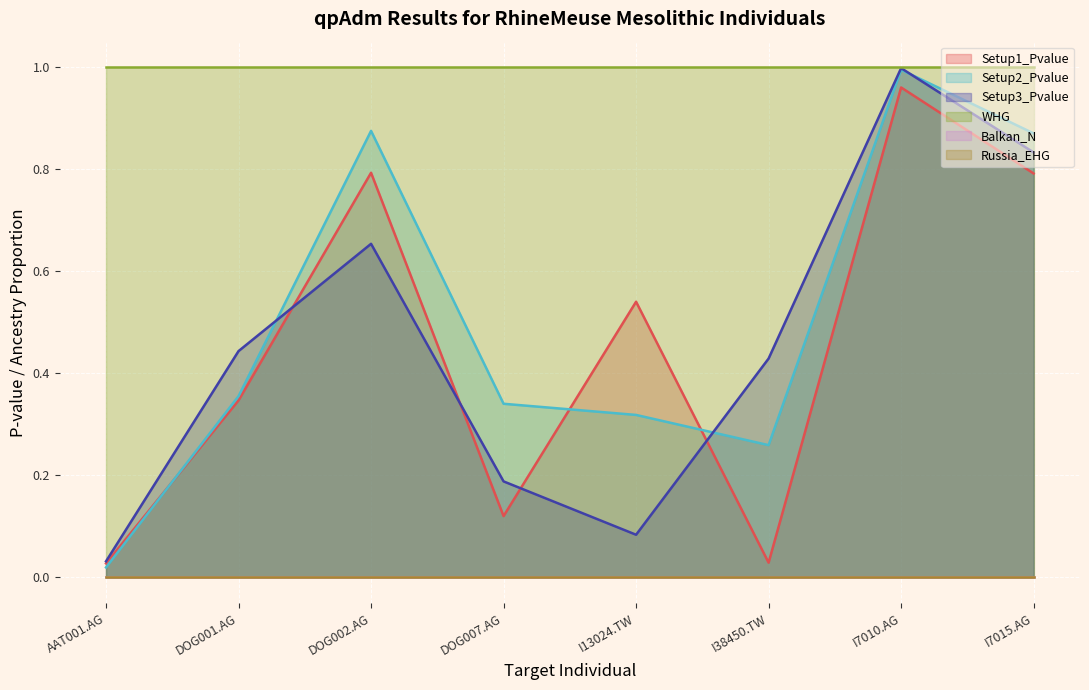

Where do Setup2_Pvalue and Setup3_Pvalue first cross each other?

DOG001.AG and DOG002.AG